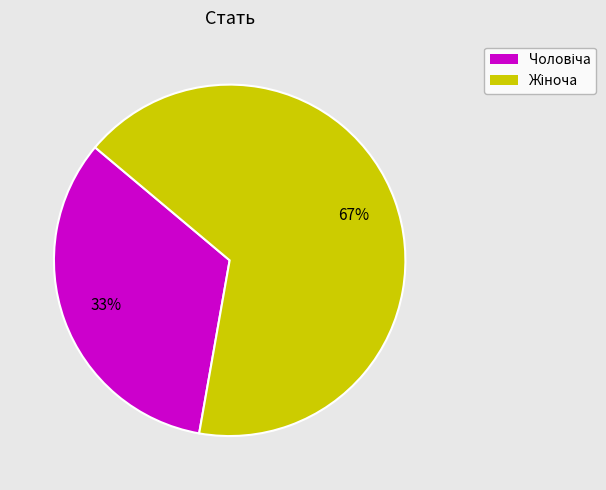

Is there a majority slice in this chart?

Yes